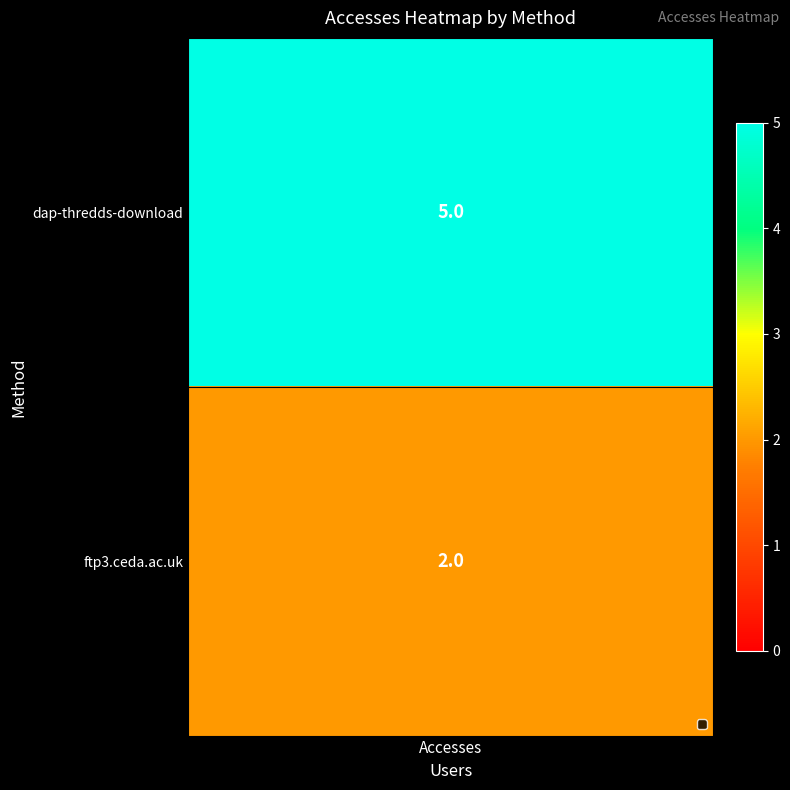

Rank the categories by value from highest to lowest.

dap-thredds-download, ftp3.ceda.ac.uk